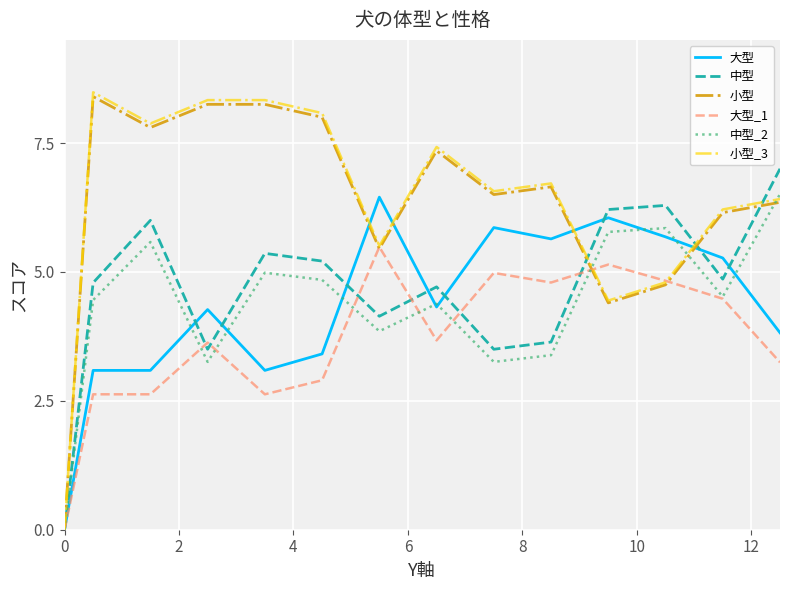

What is the greatest value displayed?

8.5